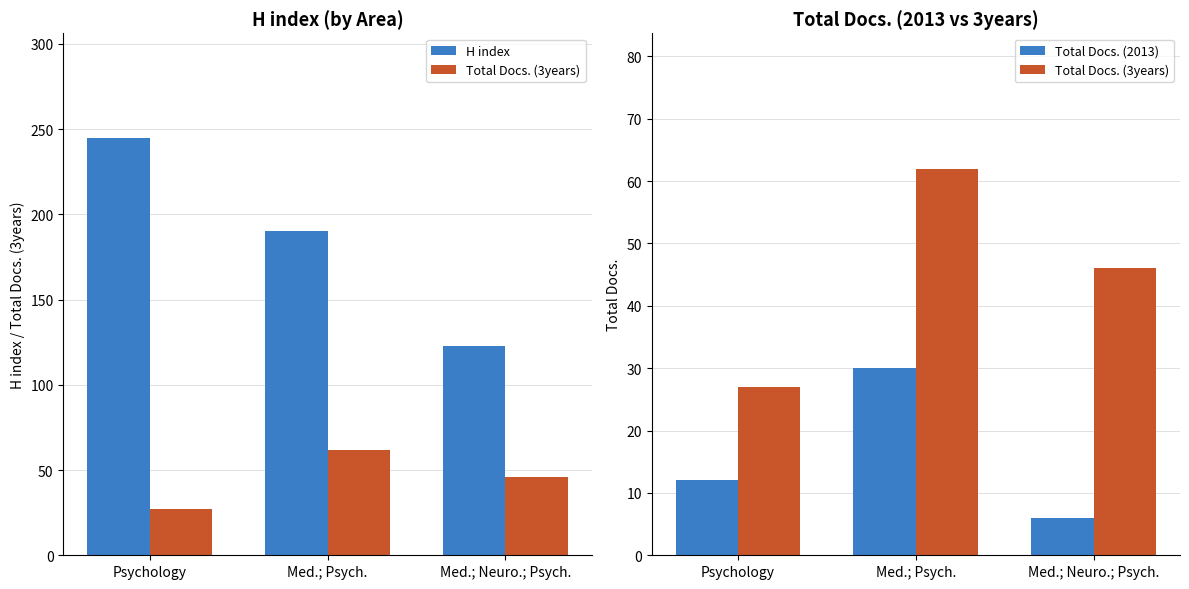

How many data points in Total Docs. (2013) are less than 12?

1